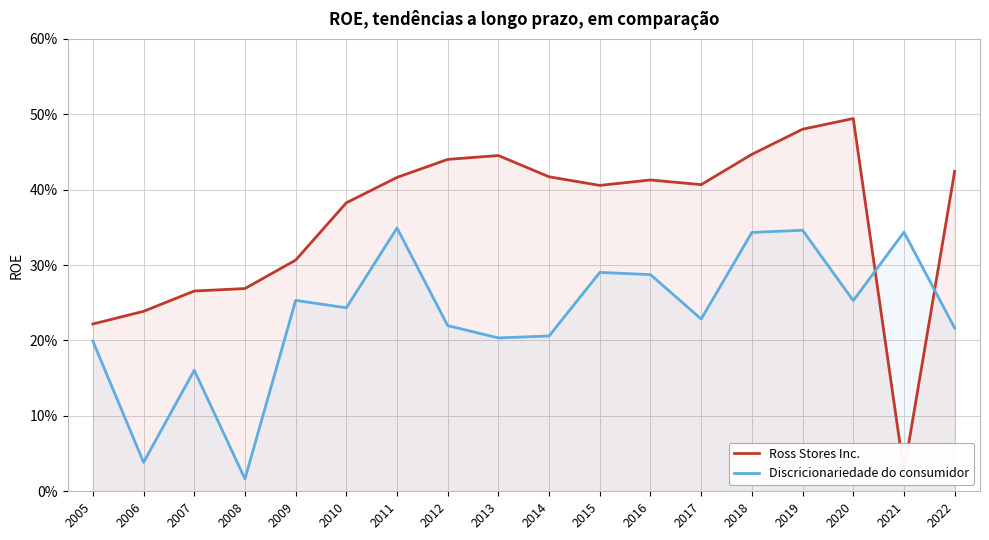

What is the difference between the Discricionariedade do consumidor values at 2019 and 2009?

0.1